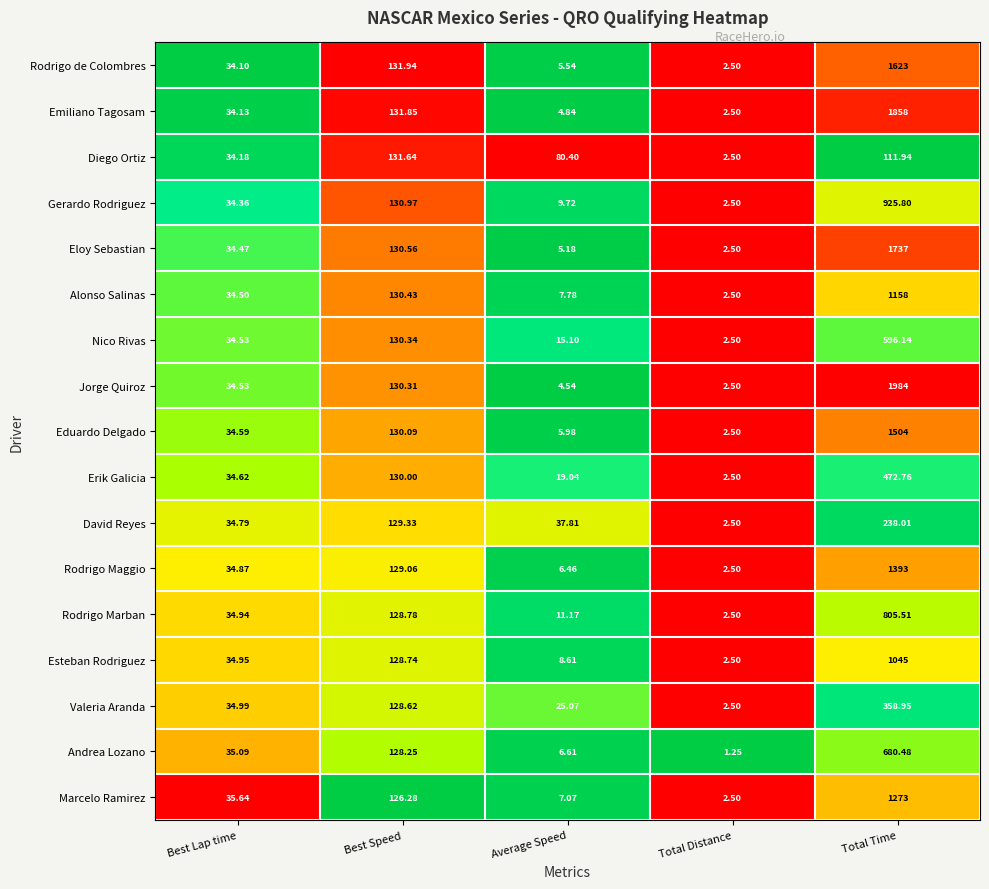

Where does the Valeria Aranda series first go above 34?

Best Lap time